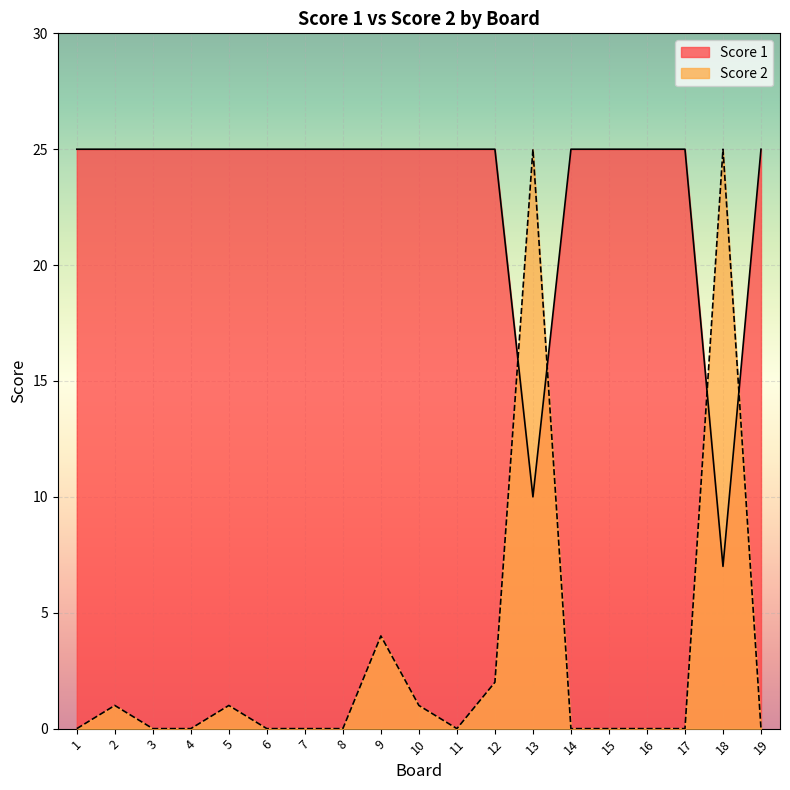

What are all the series names shown in the legend?

Score 1, Score 2